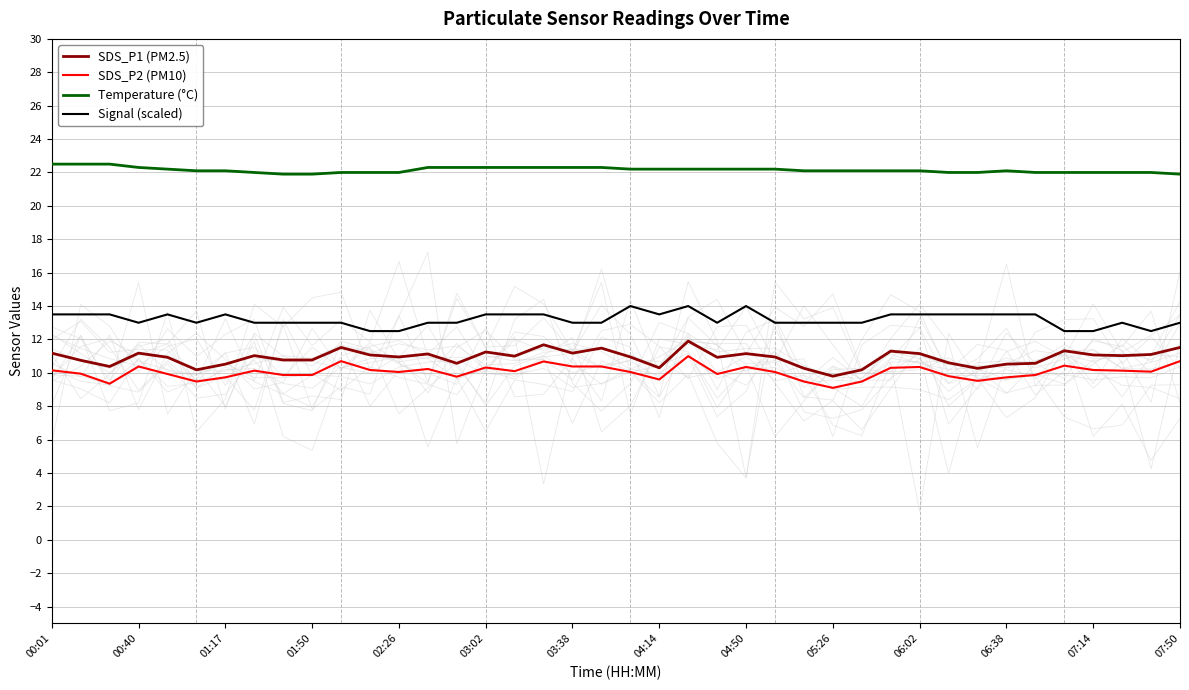

List the series in order of their peak value, highest first.

Temperature (°C), Signal (scaled), SDS_P1 (PM2.5), SDS_P2 (PM10)